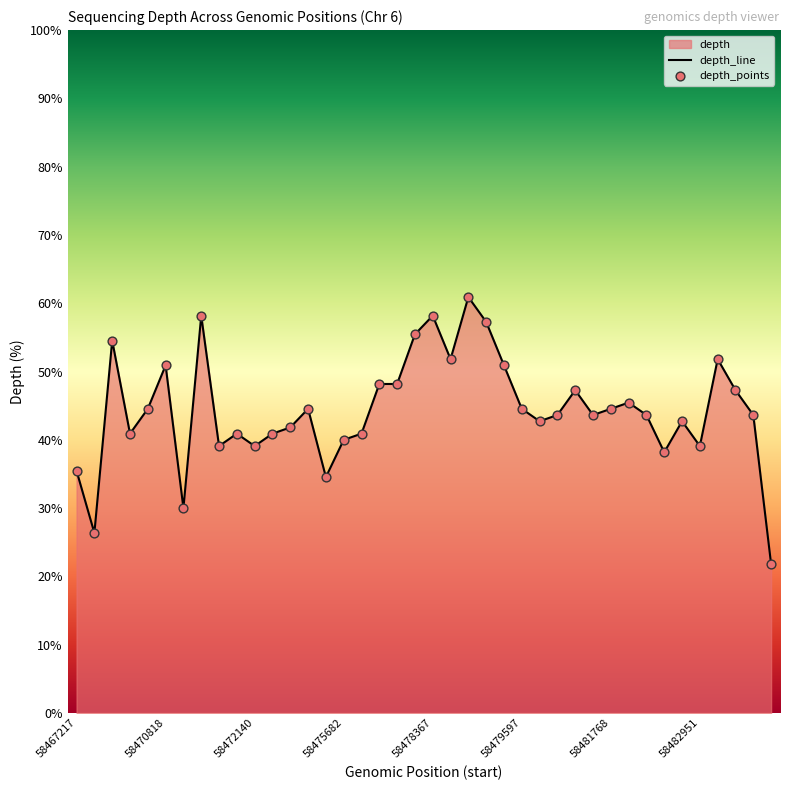

Which has a higher value, 58479398 or 58478367?

58479398